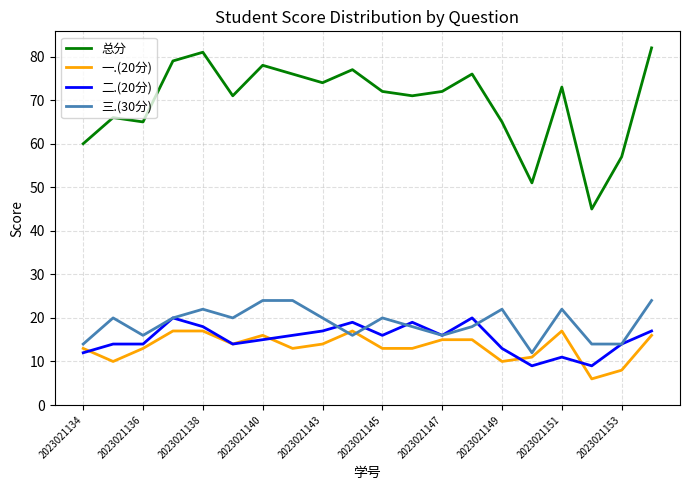

What is the smallest value displayed?

6